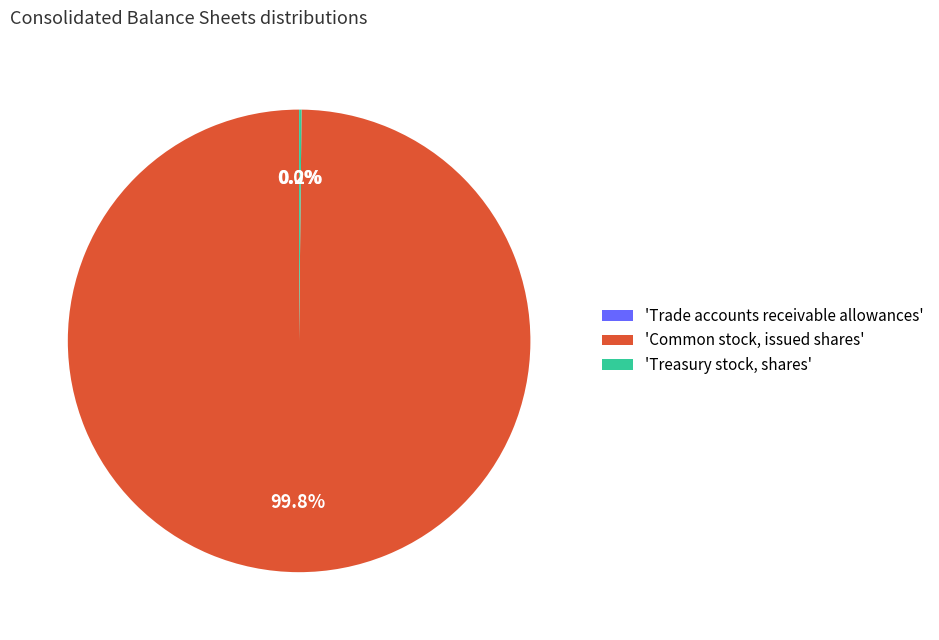

What is the largest slice in the pie chart?

'Common stock, issued shares'